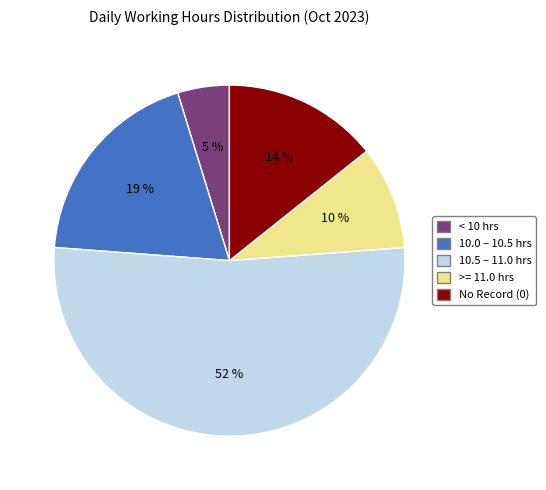

Is there a majority slice in this chart?

Yes